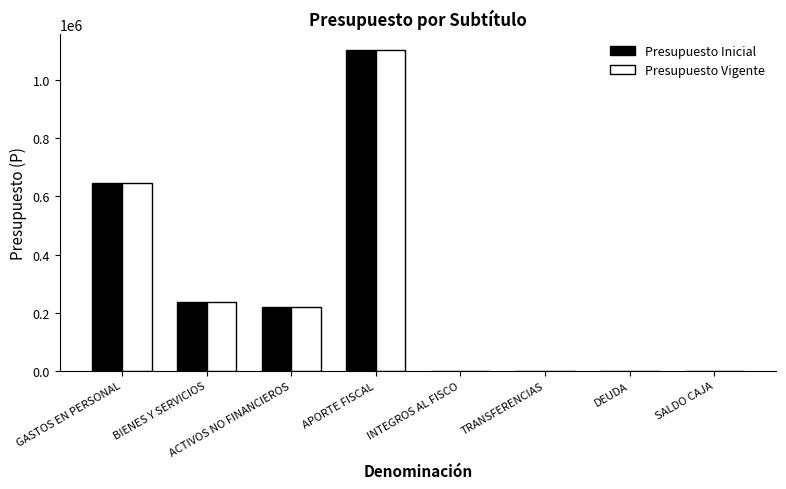

True or false: Presupuesto Vigente has a value of 220052 at ACTIVOS NO FINANCIEROS.

True